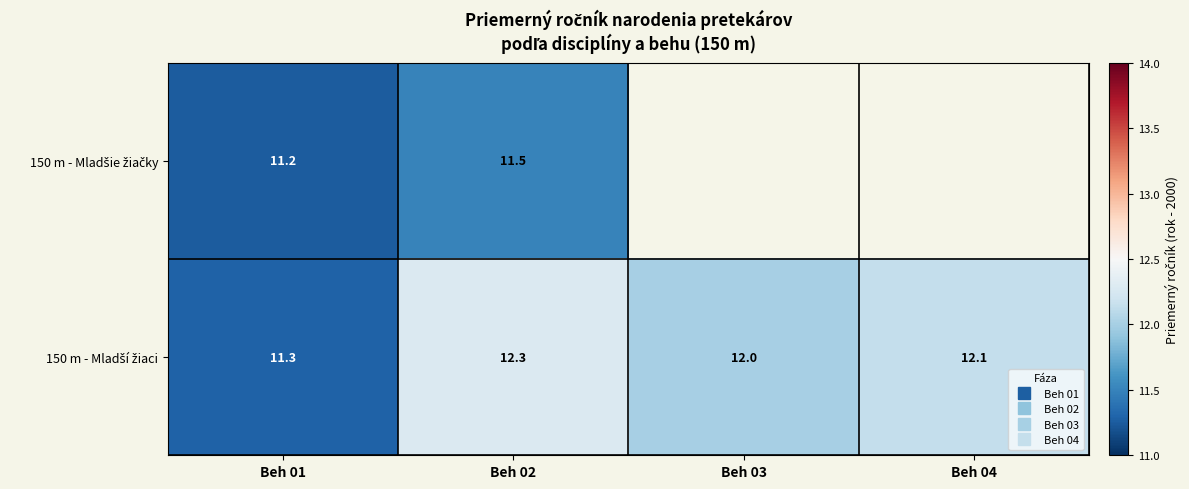

What is the minimum value for 150 m - Mladší žiaci?

11.3